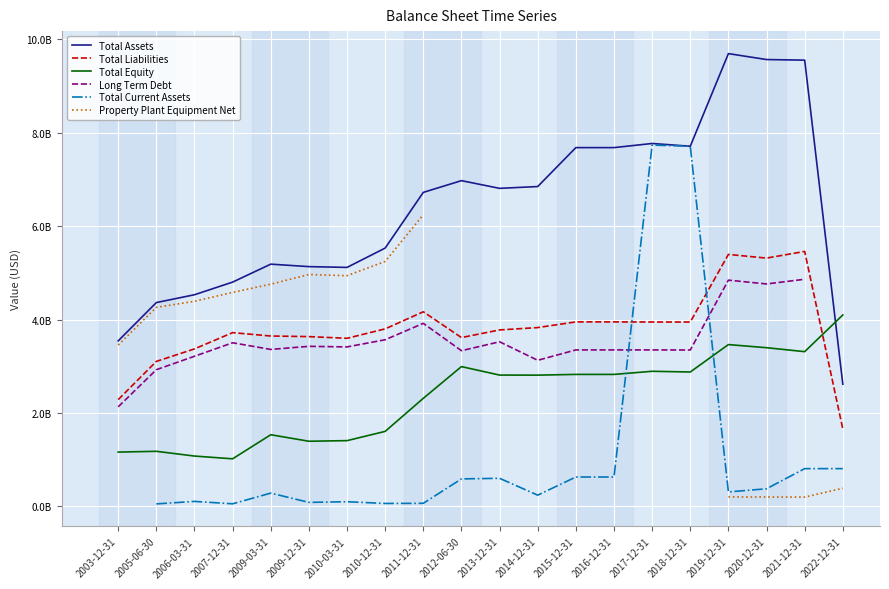

What is the difference between the Long Term Debt values at 2013-12-31 and 2020-12-31?

1.2